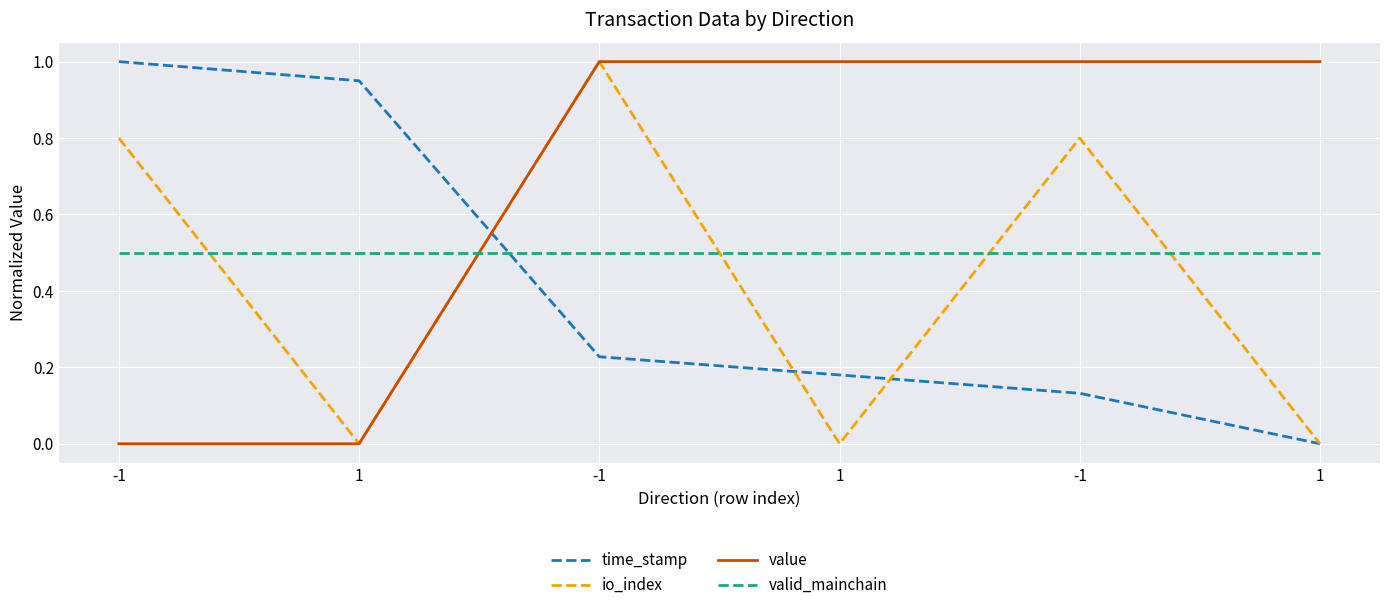

What is the label of the 1st point from the right?

1